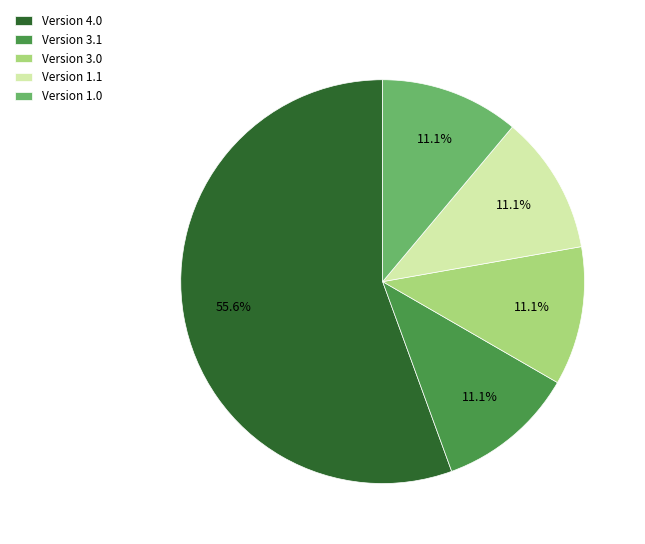

How many slices are in this pie chart?

5